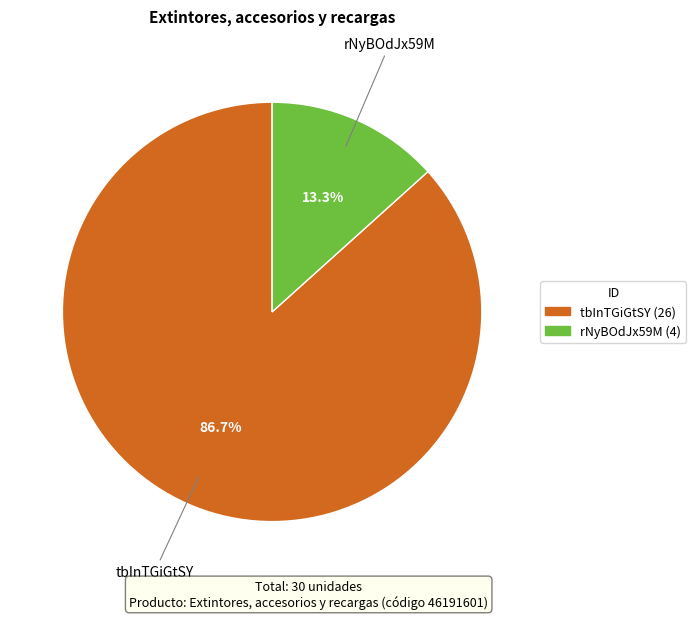

To the nearest percent, what is the difference between the largest and smallest slice percentages?

73%